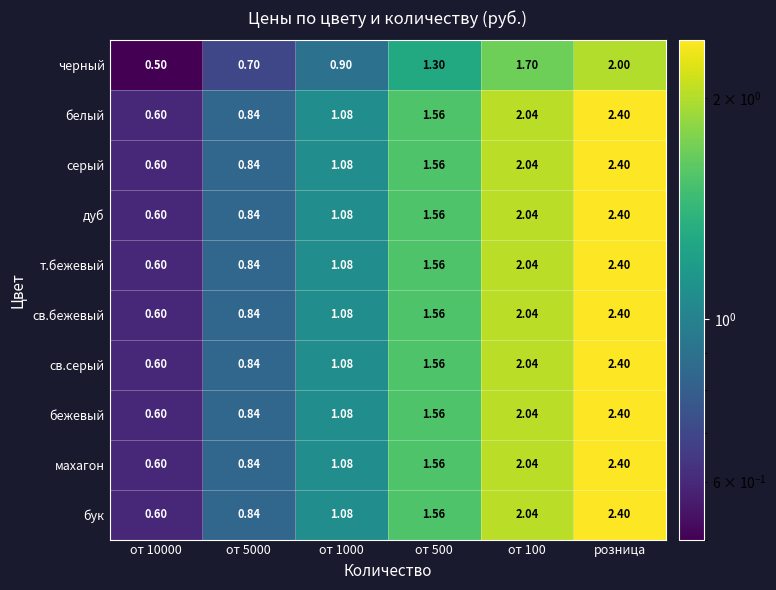

Is the value of т.бежевый at от 1000 greater than the value of серый at от 5000?

Yes